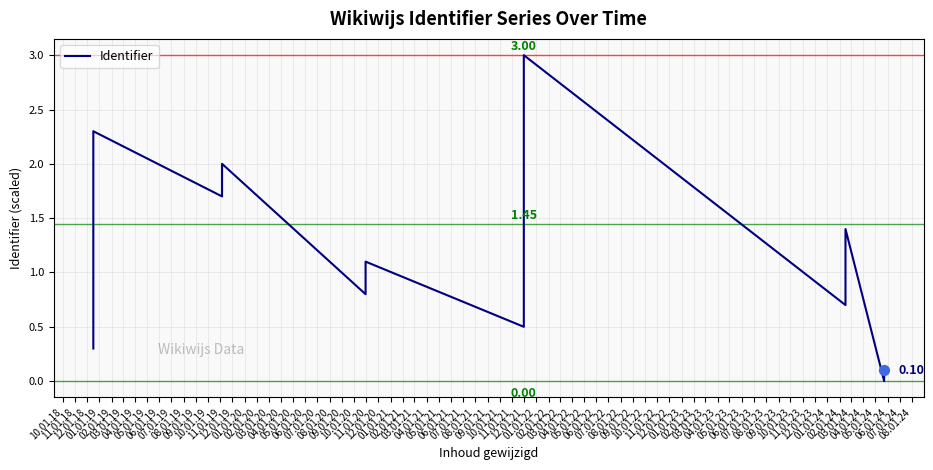

What is the change in value from 11.01.18 to 09.01.19?

-1.6